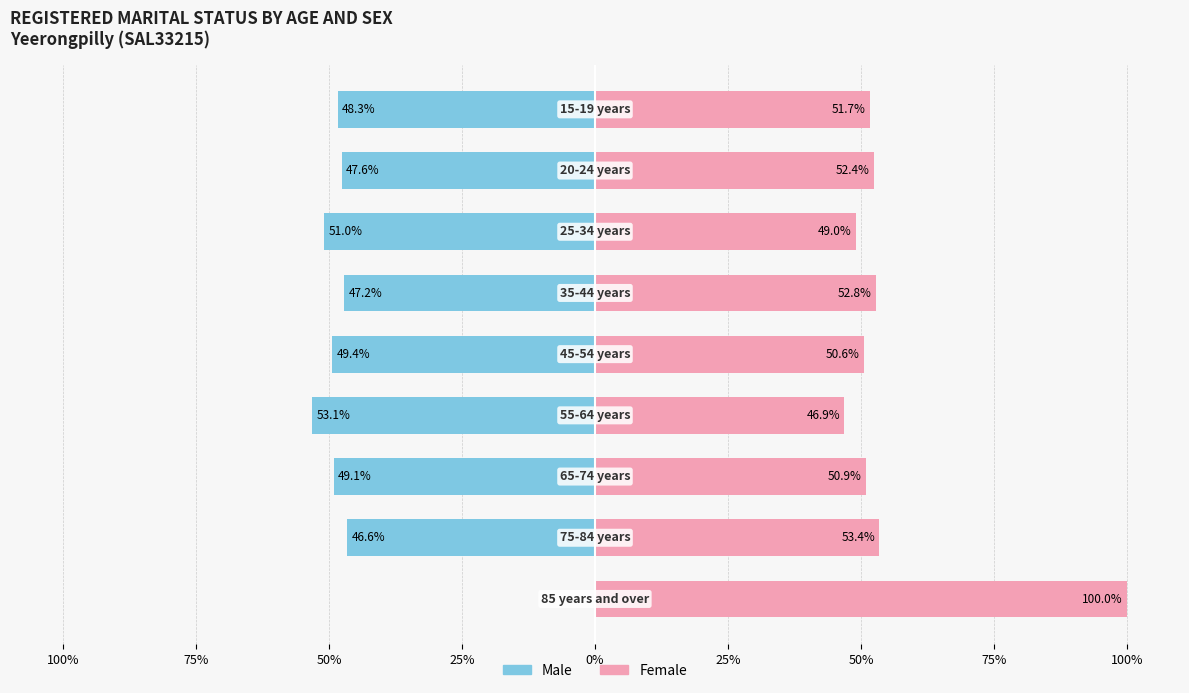

What is the value of the Males bar at the 6th from the left?

-47.2